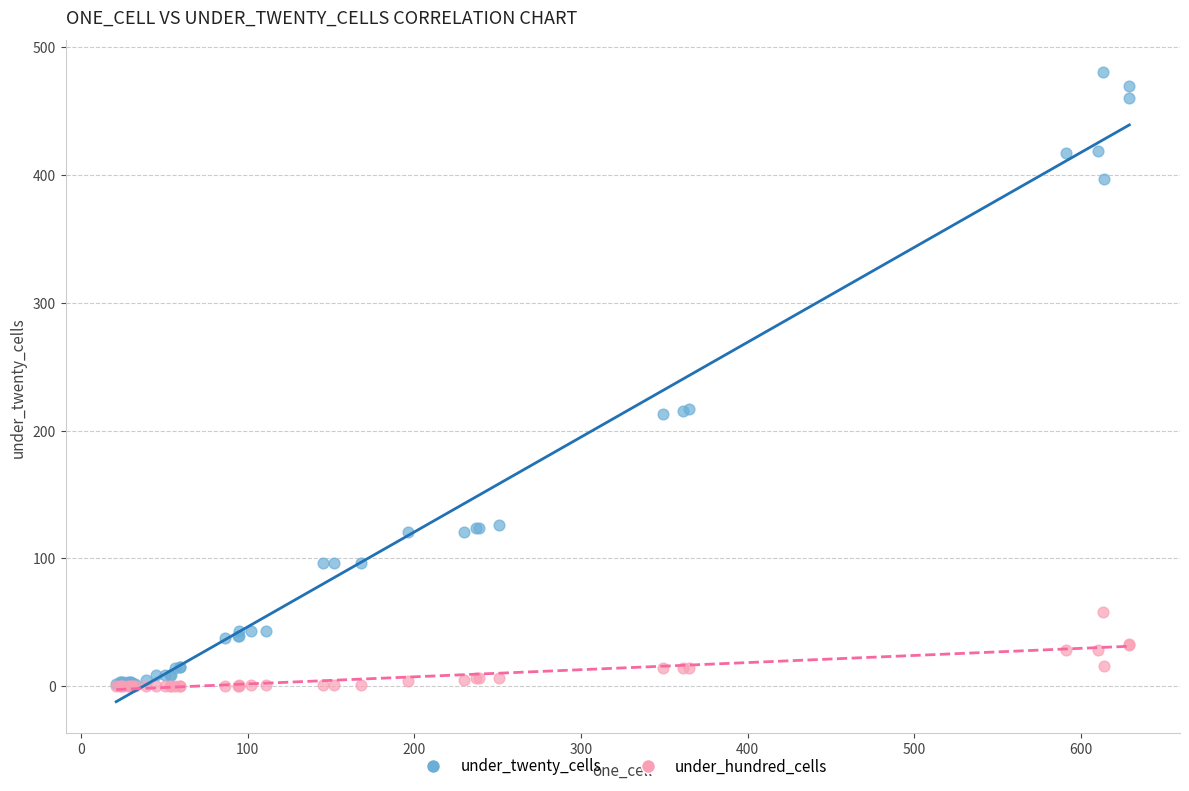

Which series has the widest spread of Y values?

under_twenty_cells